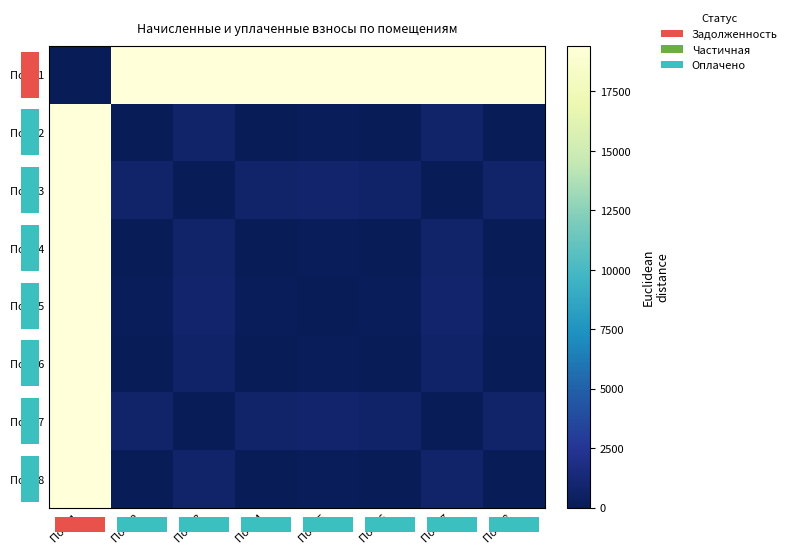

Is it true that Пом. 2 equals 25.9 at Пом. 6?

True